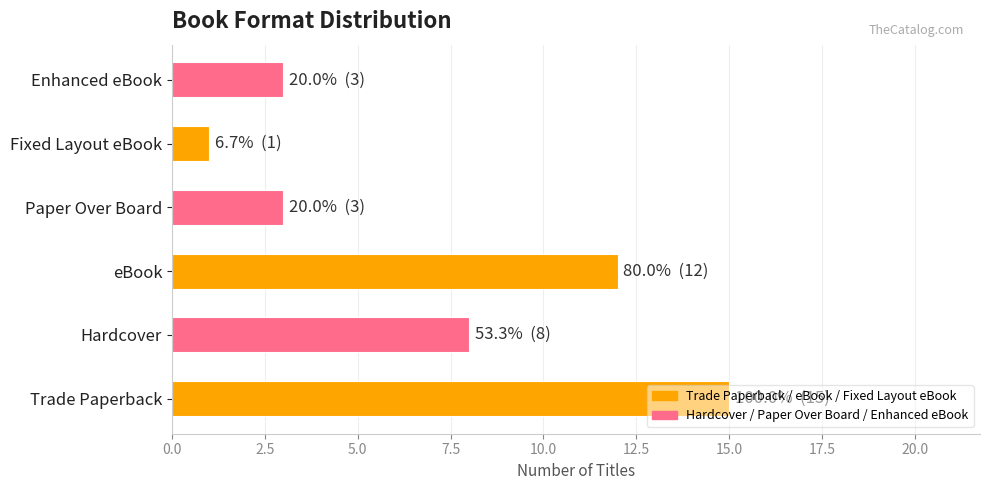

What is the average value?

7